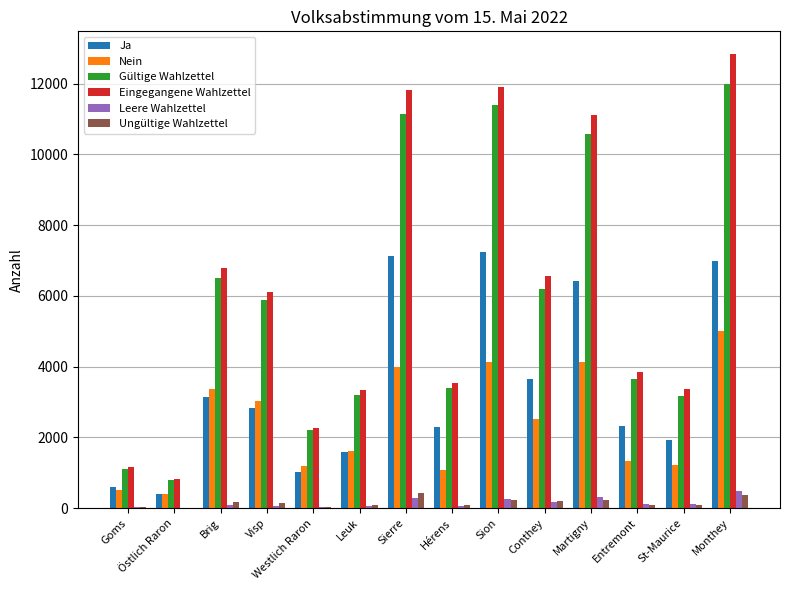

What is the sum of all Nein values?

33583